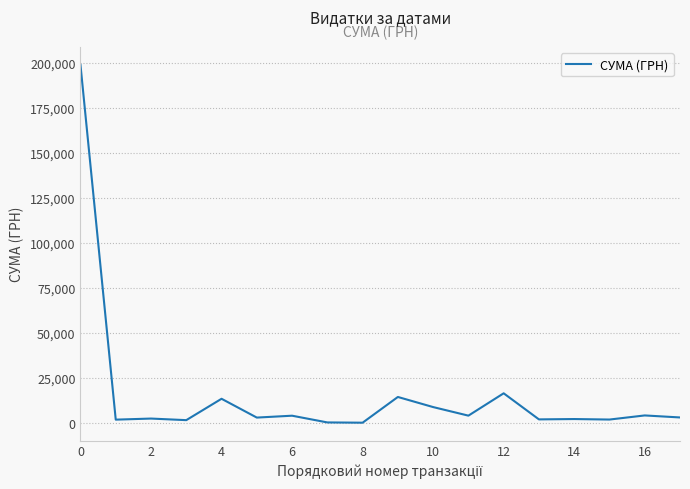

What is the difference between the maximum and minimum values?

198749.9